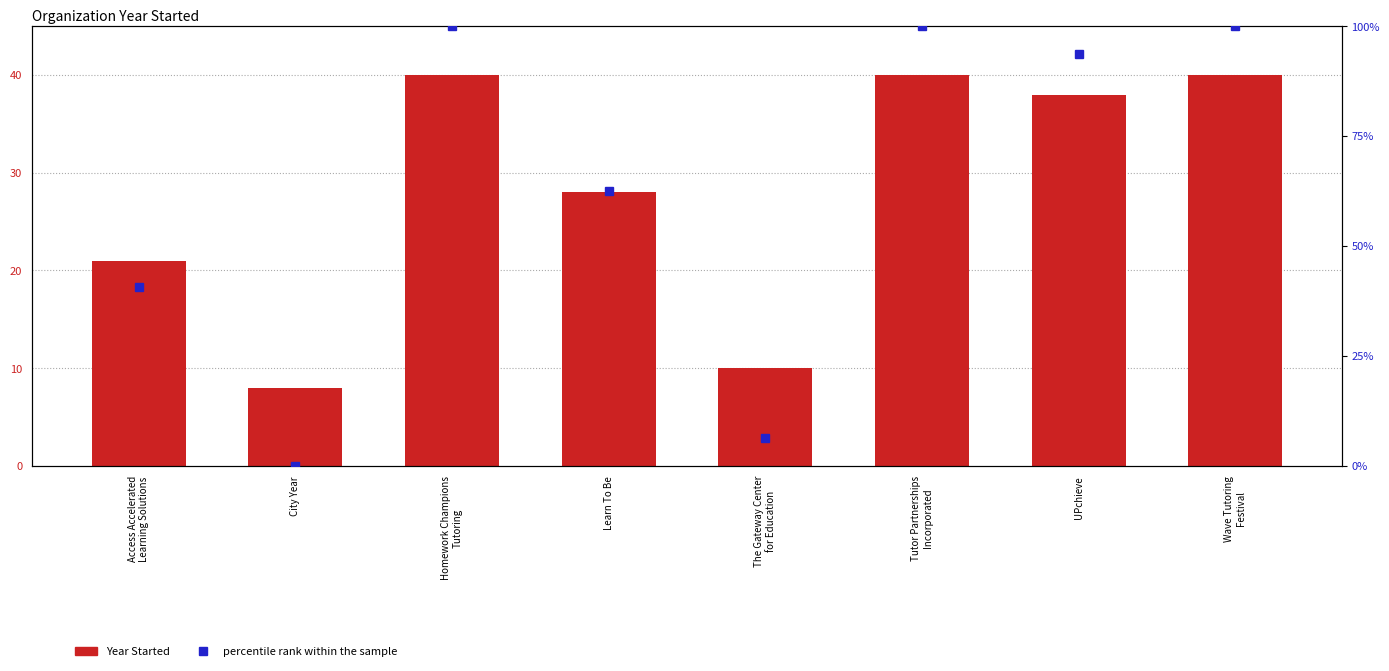

Count the number of data series in this chart.

2